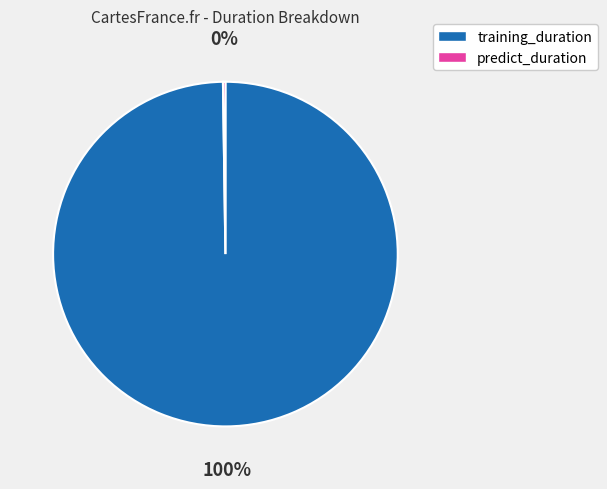

To the nearest percent, what portion does training_duration represent?

100%